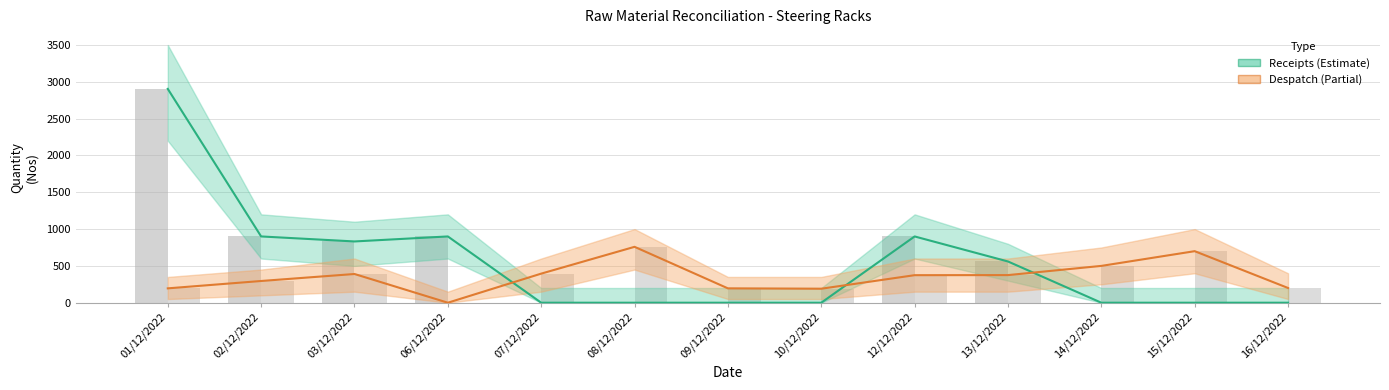

Which series has the widest spread of values?

Receipts (Qty)